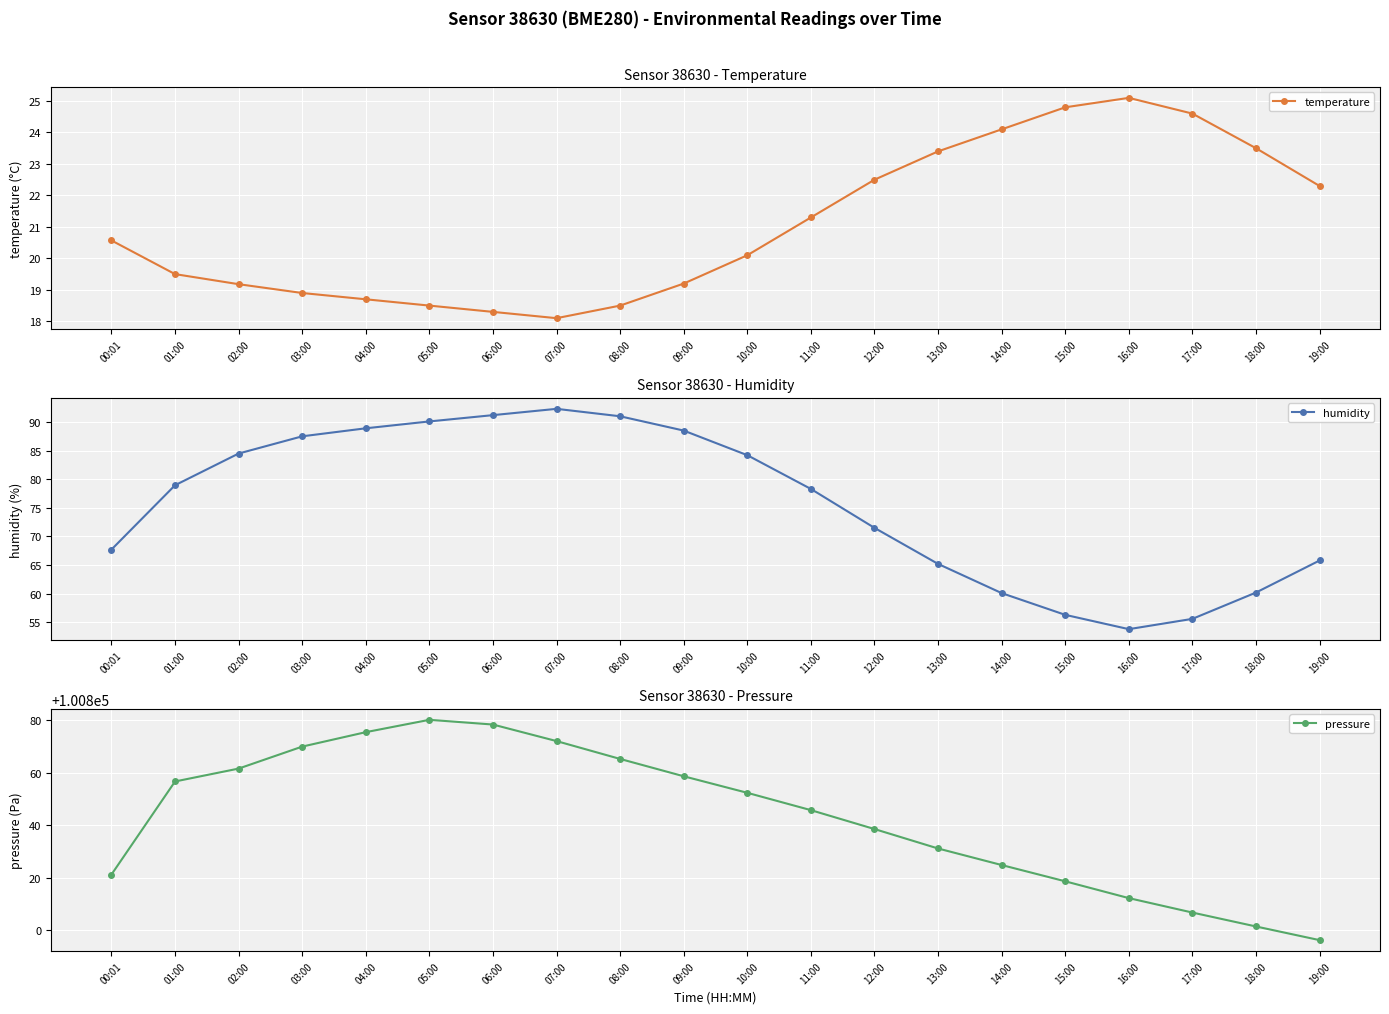

How many interior local peaks does the pressure series have?

1